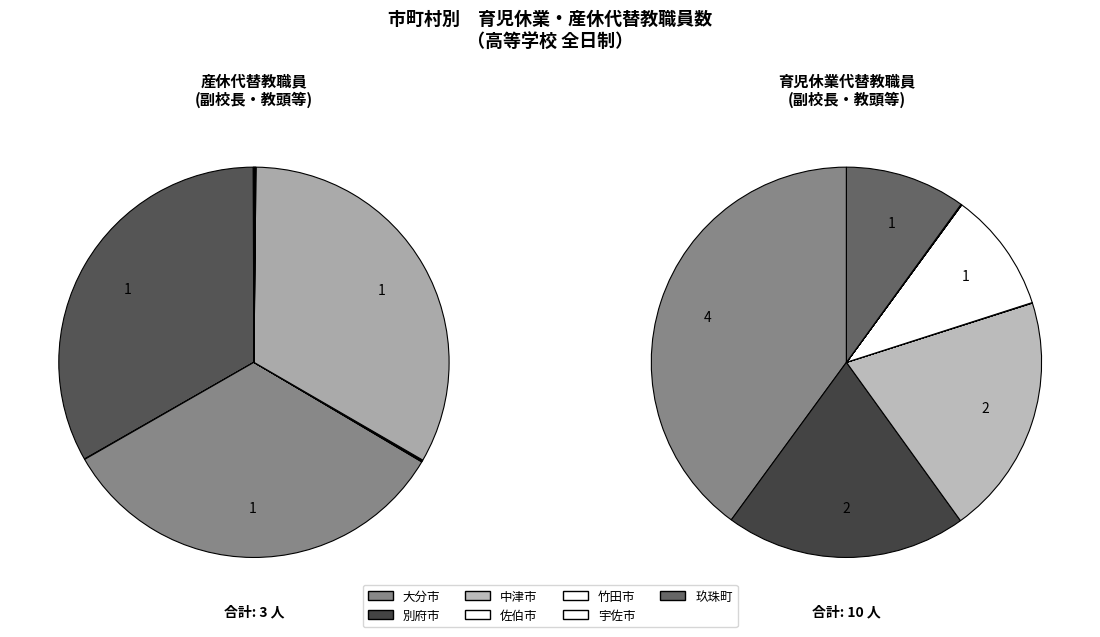

What is the largest slice in the pie chart?

大分市